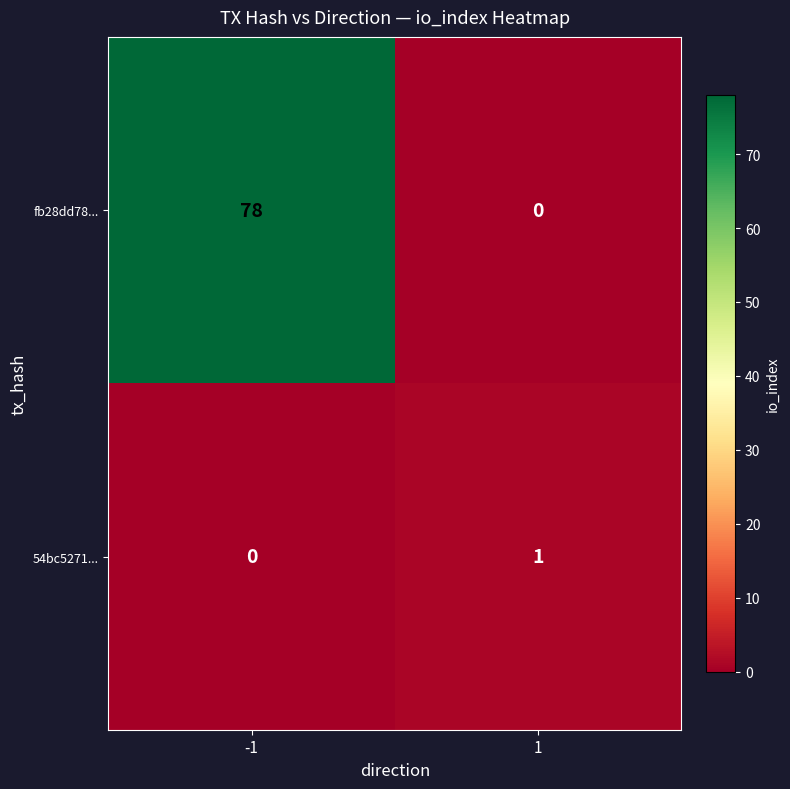

Which series has the largest range (max minus min)?

fb28dd78...